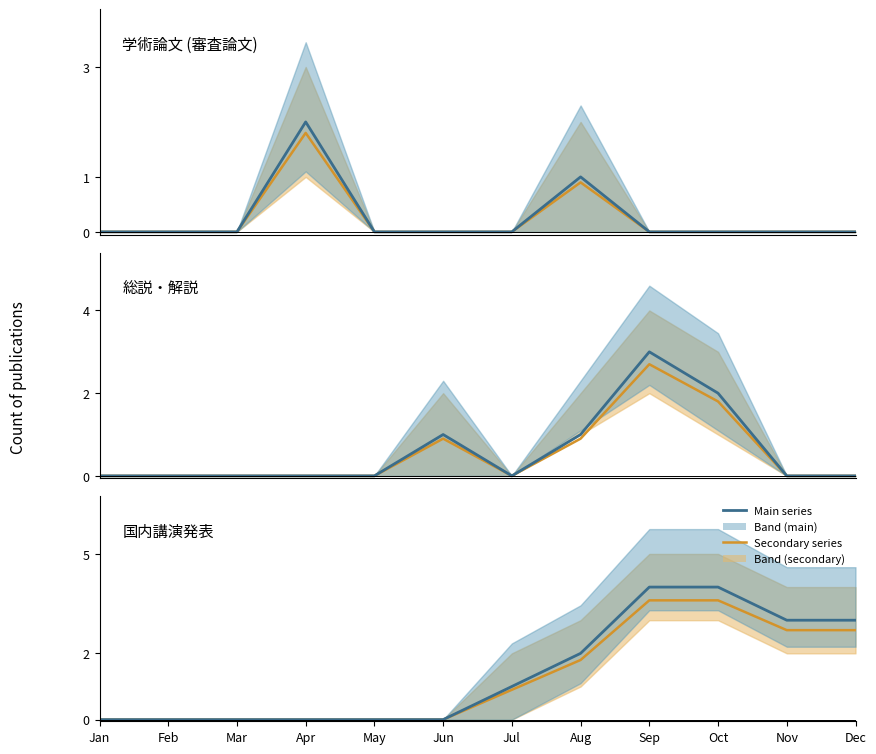

Does the chart display data point markers on the line(s)?

No